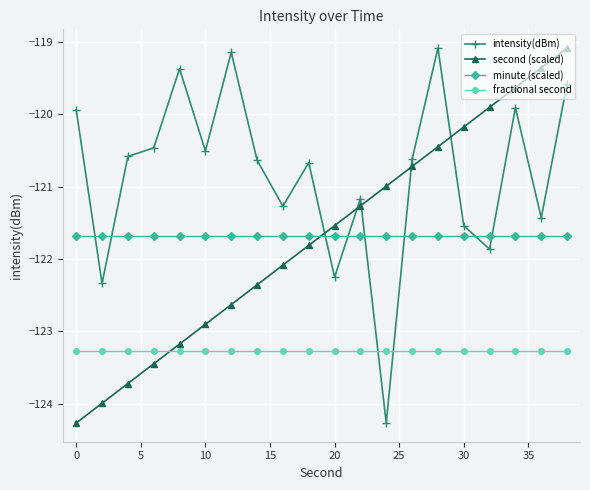

What is the difference between the second highest and minimum values in the intensity(dBm) series?

5.1